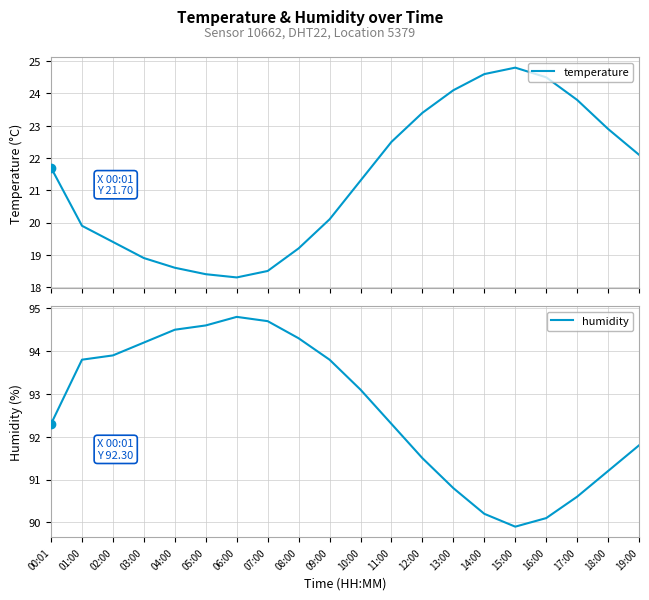

How many lines are shown in the chart?

2